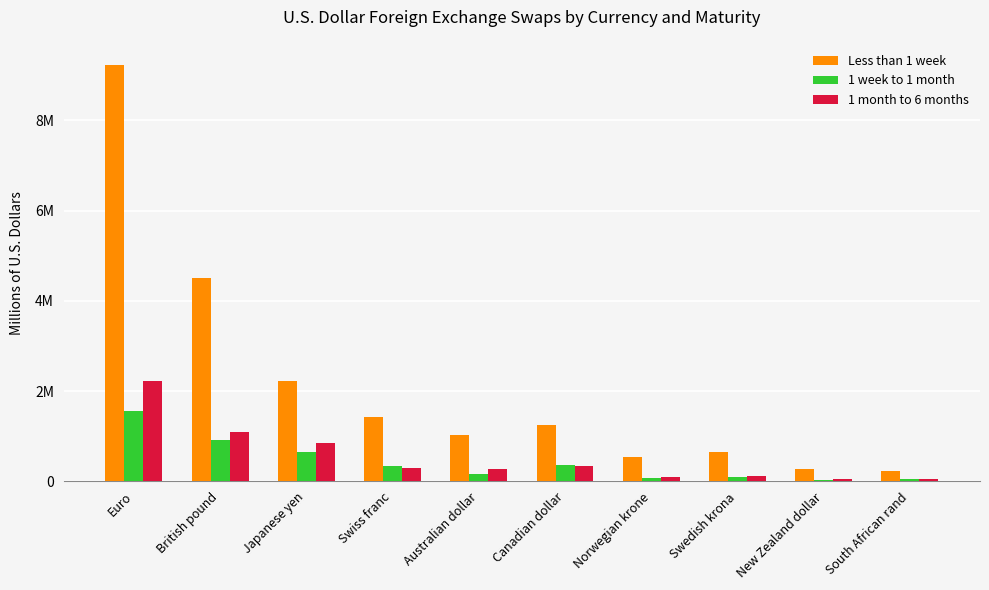

At which label is 1 month to 6 months closest to 1138478?

British pound